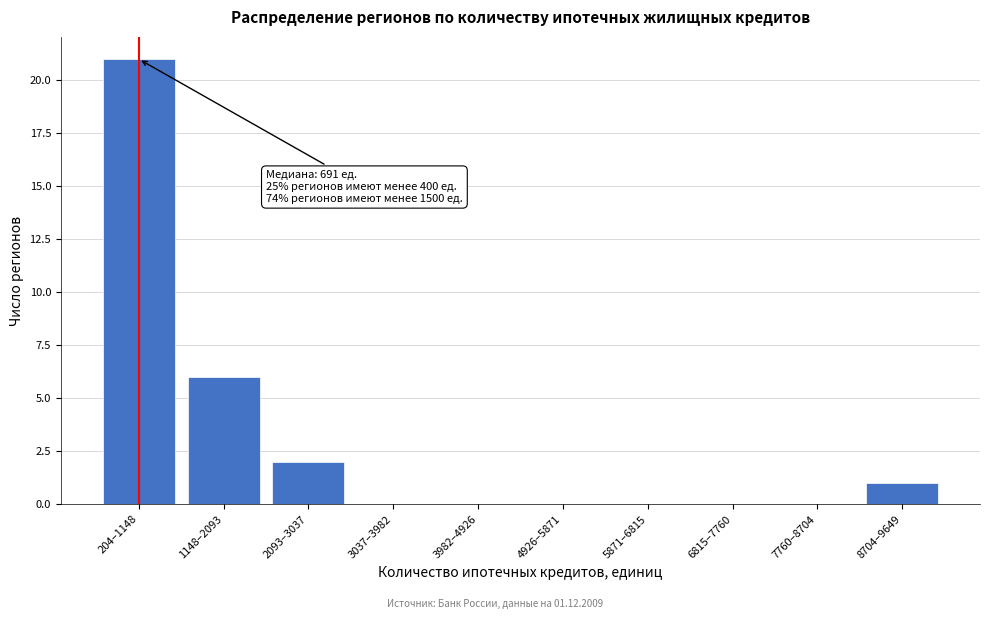

Reading right to left, what are all the values shown in this chart?

8704–9649=1	7760–8704=0	6815–7760=0	5871–6815=0	4926–5871=0	3982–4926=0	3037–3982=0	2093–3037=2	1148–2093=6	204–1148=21